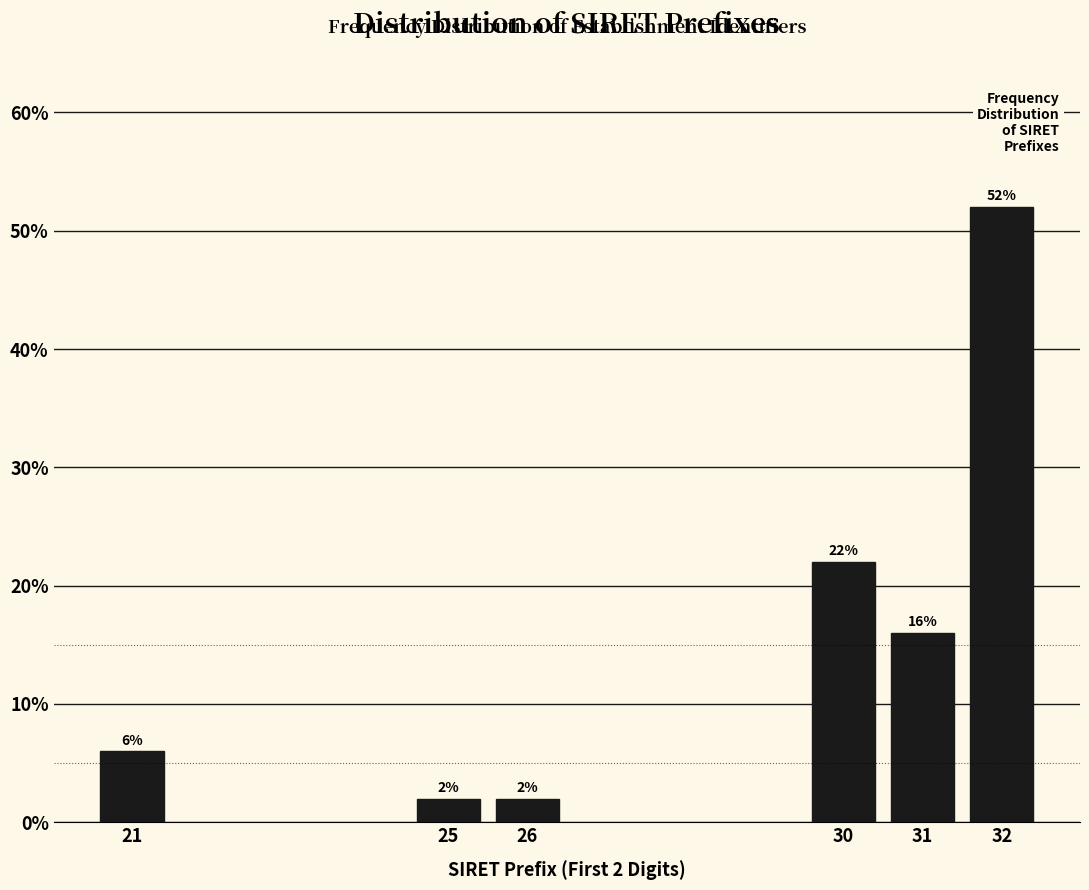

Reading left to right, extract all data points from this chart.

21=6	25=2	26=2	30=22	31=16	32=52